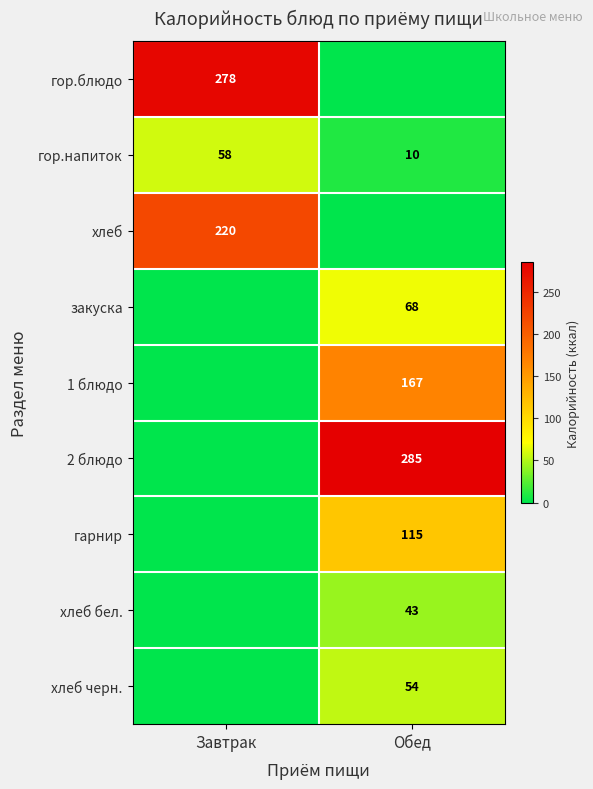

The value of гор.напиток at Завтрак is 89. True or false?

False